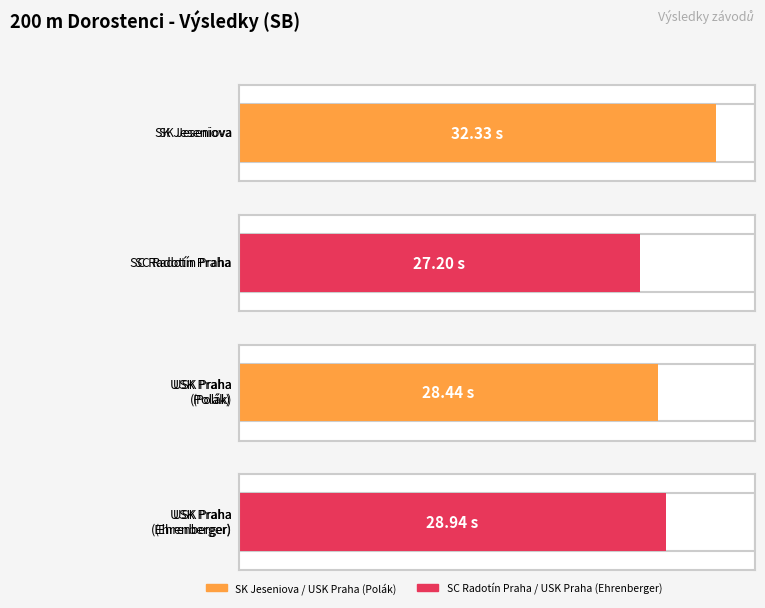

Is it true that the value at Univerzitní sportovní klub Praha (Polák) is 9.1?

False